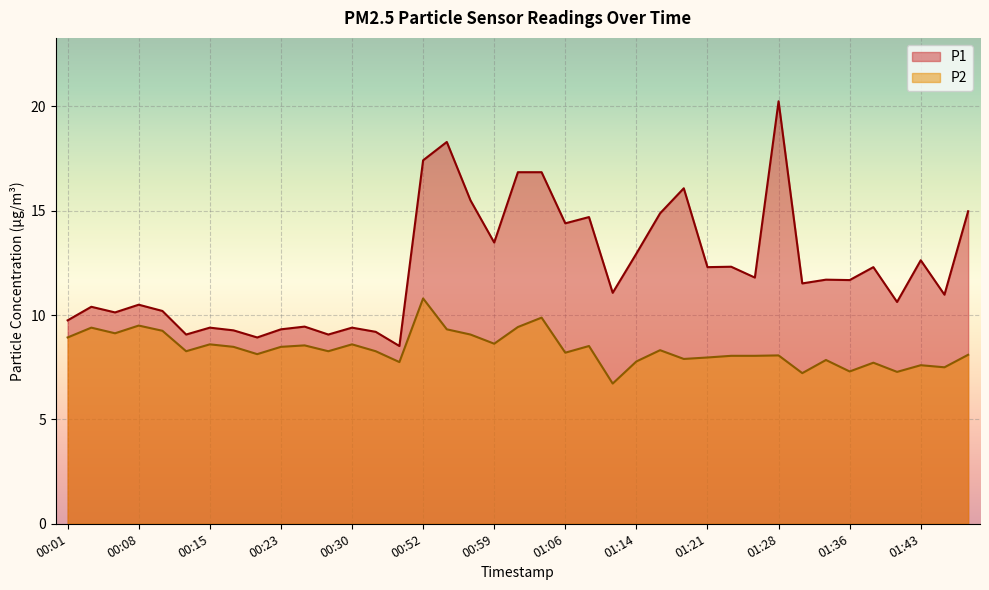

True or false: P1 has more than 1 interior local peaks.

True